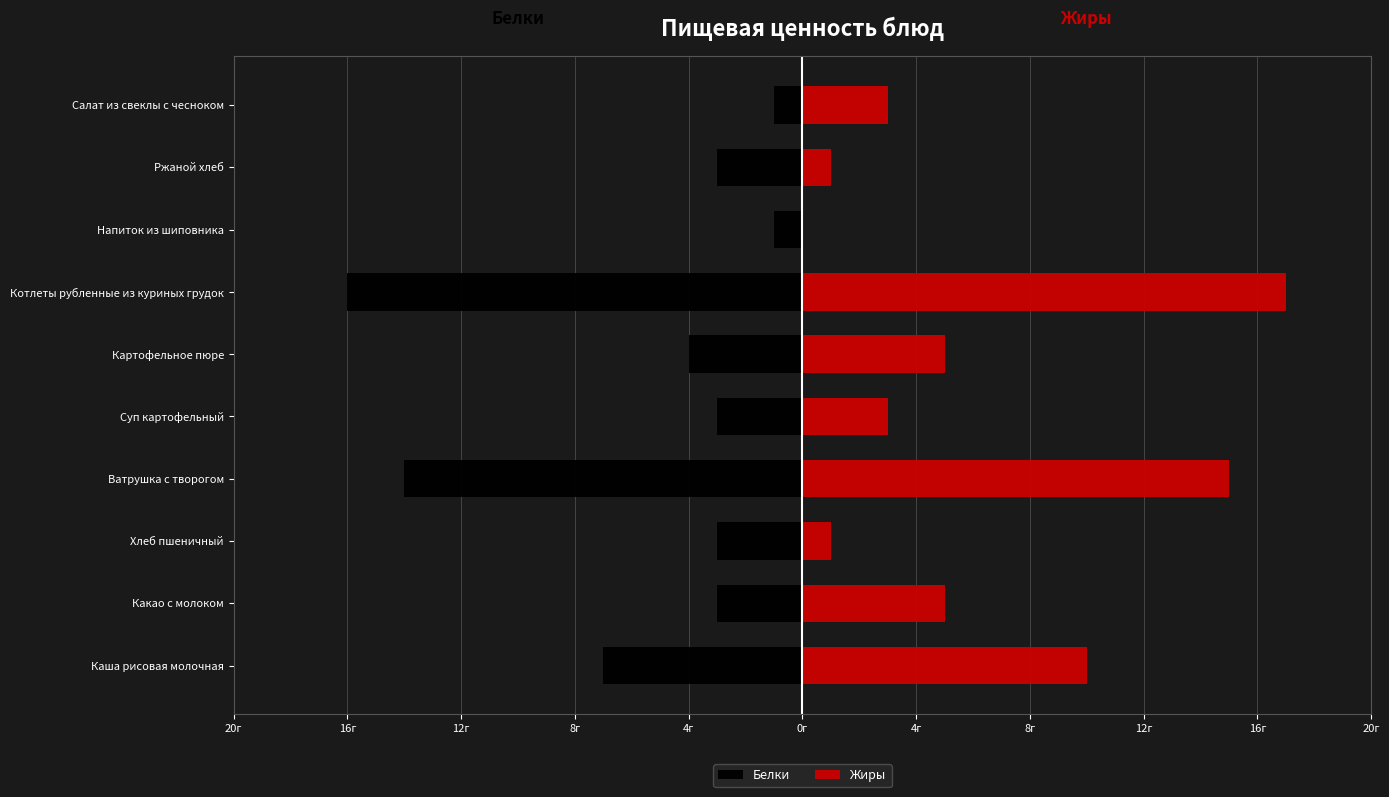

What is the value of the Жиры bar at the 5th from the left?

3